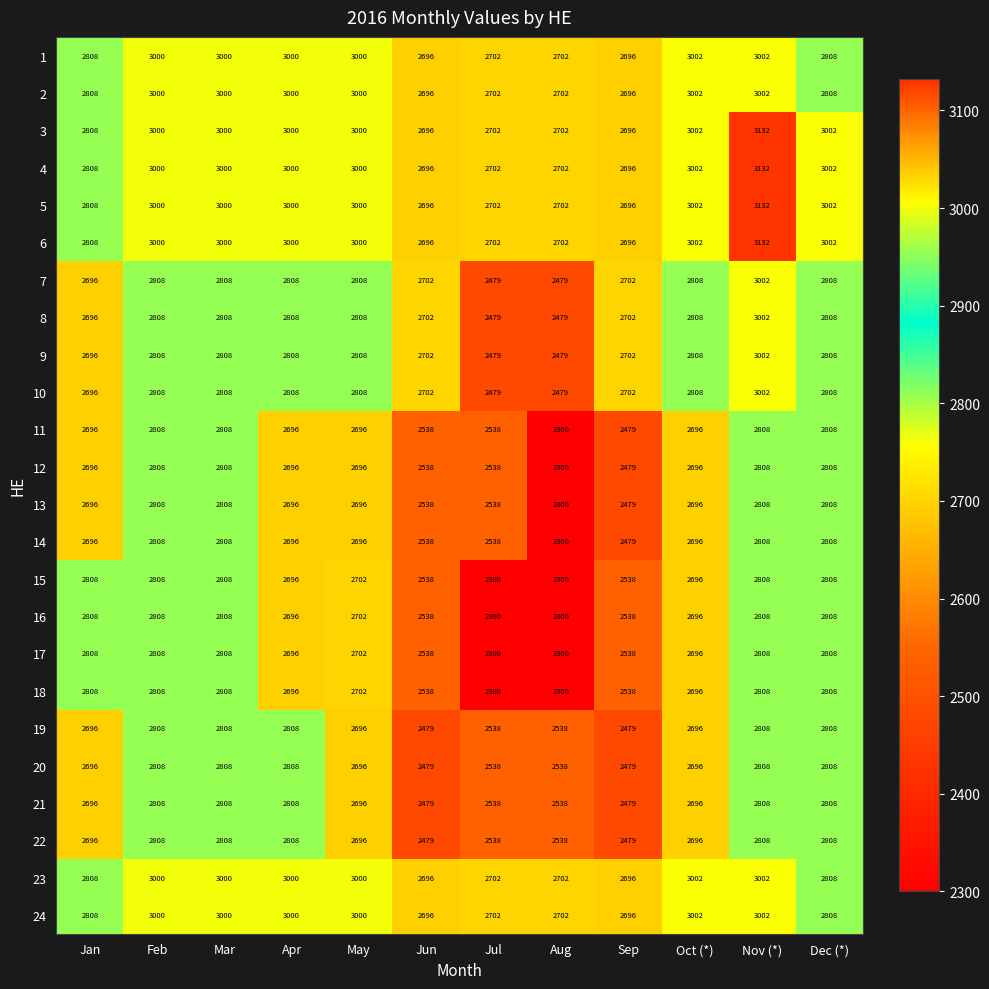

What is the minimum value for 20?

2479